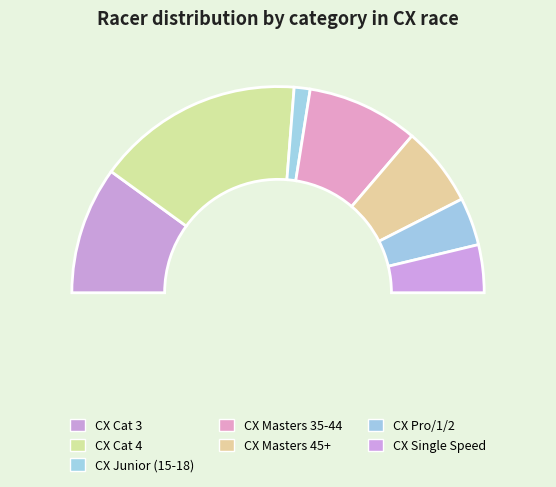

How many slices are in this pie chart?

7